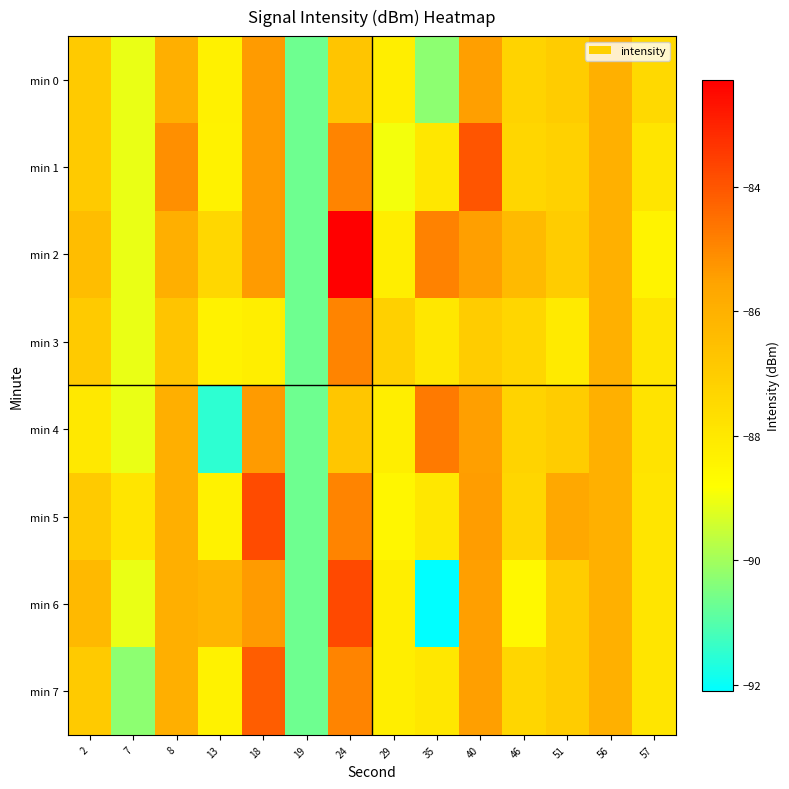

Reading right to left, transcribe all the data shown in this chart.

min 0: 57=-87.5	56=-86.0	51=-87.0	46=-87.3	40=-85.5	35=-90.3	29=-88.2	24=-86.8	19=-90.7	18=-85.4	13=-88.3	8=-85.9	7=-89.1	2=-86.9
min 1: 57=-87.9	56=-86.0	51=-87.2	46=-87.3	40=-84.0	35=-88.0	29=-89.0	24=-84.9	19=-90.7	18=-85.4	13=-88.4	8=-85.1	7=-89.1	2=-86.9
min 2: 57=-88.4	56=-86.0	51=-87.0	46=-86.3	40=-85.5	35=-84.9	29=-88.2	24=-82.3	19=-90.7	18=-85.4	13=-87.4	8=-85.9	7=-89.1	2=-86.4
min 3: 57=-87.9	56=-86.0	51=-88.1	46=-87.3	40=-87.0	35=-88.0	29=-87.1	24=-84.9	19=-90.7	18=-88.2	13=-88.4	8=-86.7	7=-89.1	2=-86.9
min 4: 57=-87.8	56=-86.0	51=-87.0	46=-87.2	40=-85.5	35=-84.7	29=-88.2	24=-86.8	19=-90.7	18=-85.4	13=-91.5	8=-85.9	7=-89.1	2=-88.0
min 5: 57=-87.9	56=-86.0	51=-85.7	46=-87.3	40=-85.4	35=-88.0	29=-88.5	24=-84.9	19=-90.7	18=-83.8	13=-88.4	8=-85.9	7=-87.9	2=-86.9
min 6: 57=-87.9	56=-86.0	51=-87.0	46=-88.6	40=-85.5	35=-92.1	29=-88.2	24=-83.8	19=-90.7	18=-85.4	13=-86.2	8=-85.9	7=-89.1	2=-86.3
min 7: 57=-87.9	56=-86.0	51=-87.0	46=-87.3	40=-85.5	35=-88.0	29=-88.2	24=-84.9	19=-90.7	18=-84.1	13=-88.4	8=-85.9	7=-90.3	2=-86.9